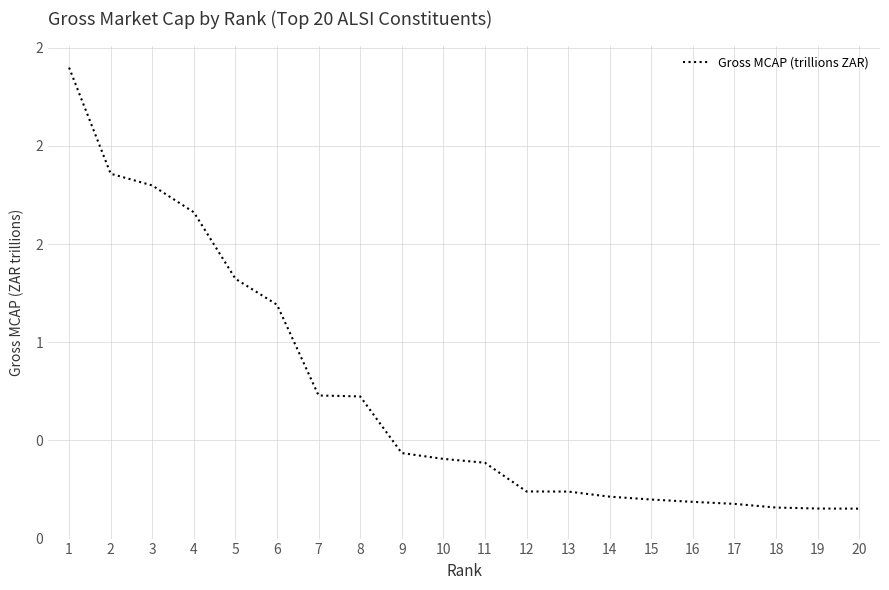

Does the chart have visible grid lines?

Yes